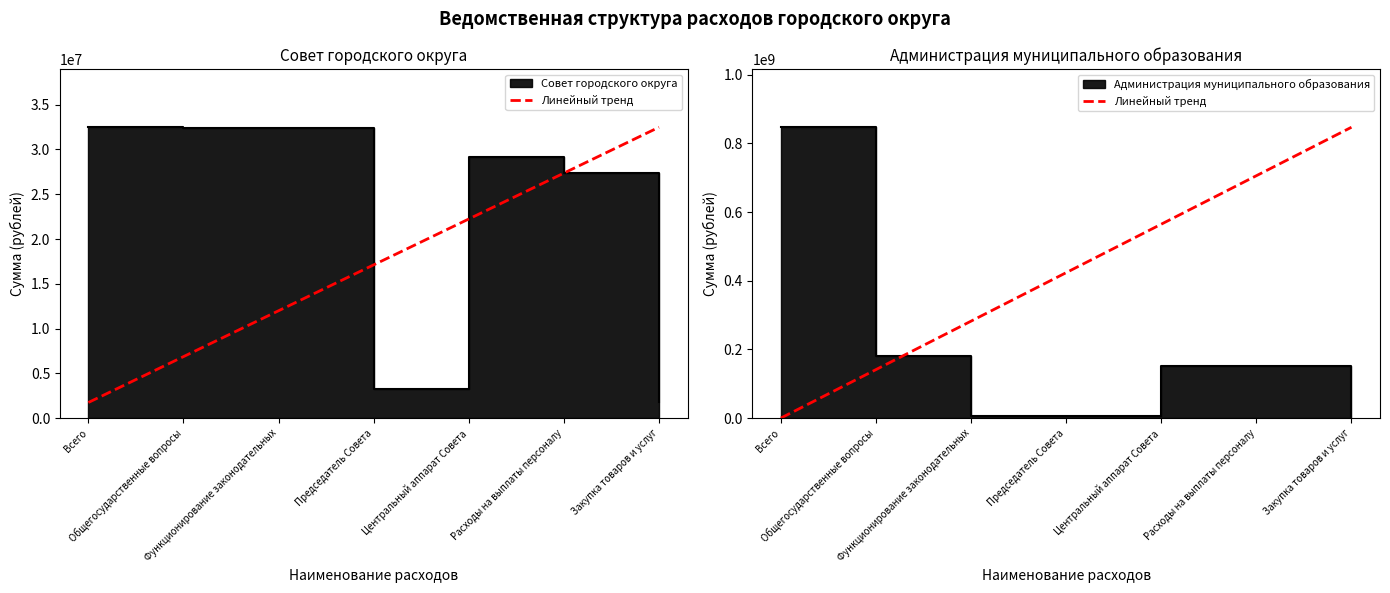

At which category does the chart reach its peak across all series?

Закупка товаров и услуг